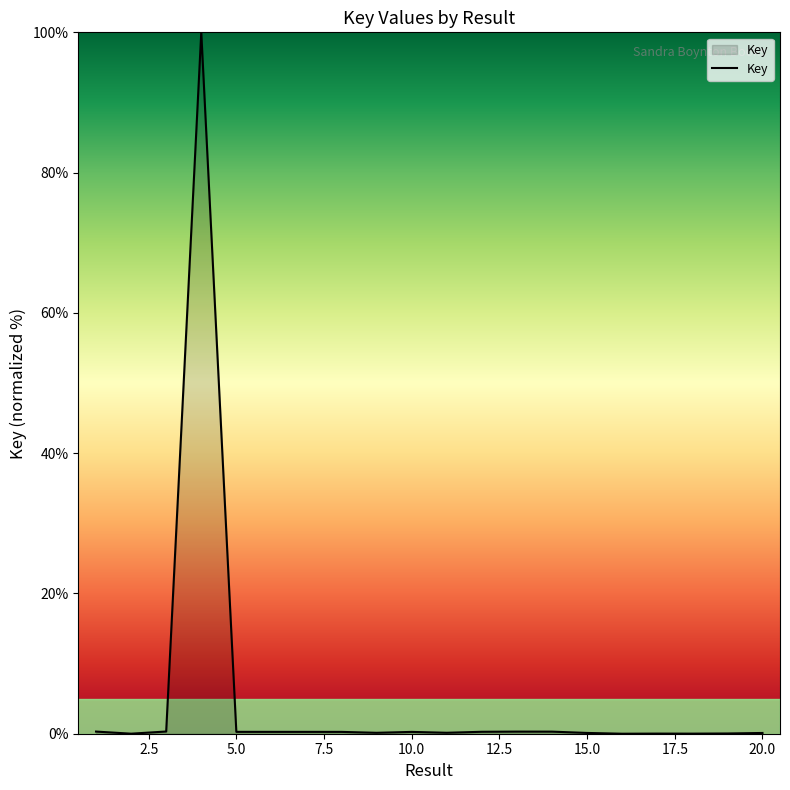

What is the difference between the maximum and minimum values?

100.0